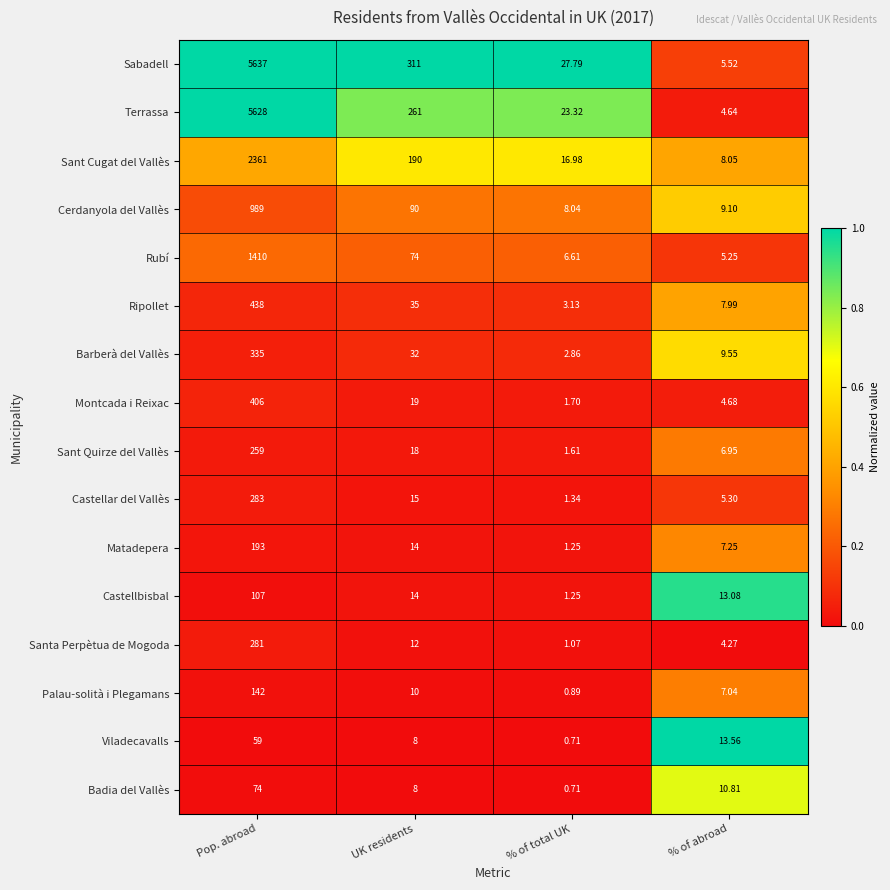

Which label corresponds to the smallest value in the chart?

% of total UK